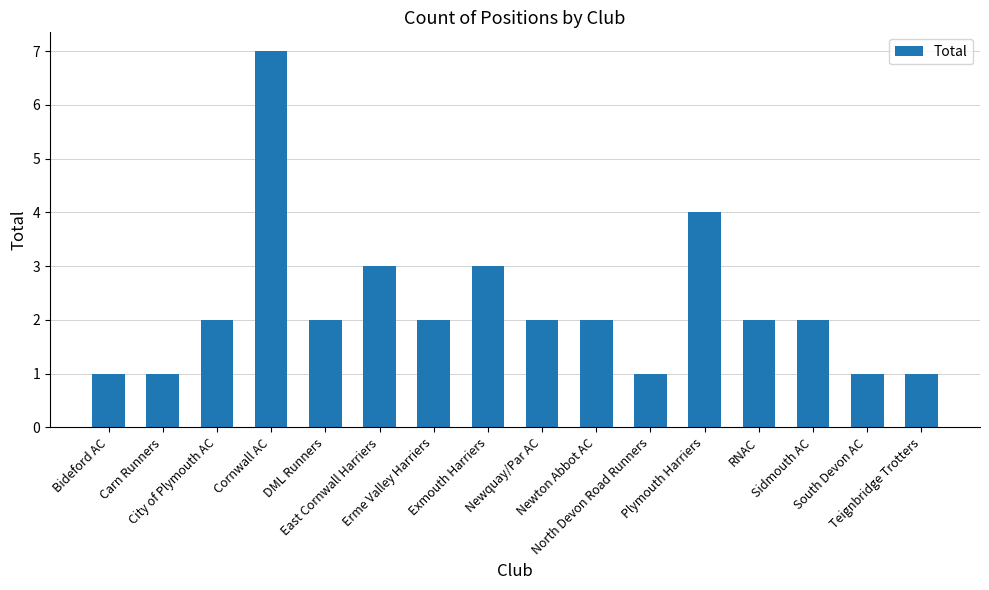

What is the sum of the values at South Devon AC and Cornwall AC?

8